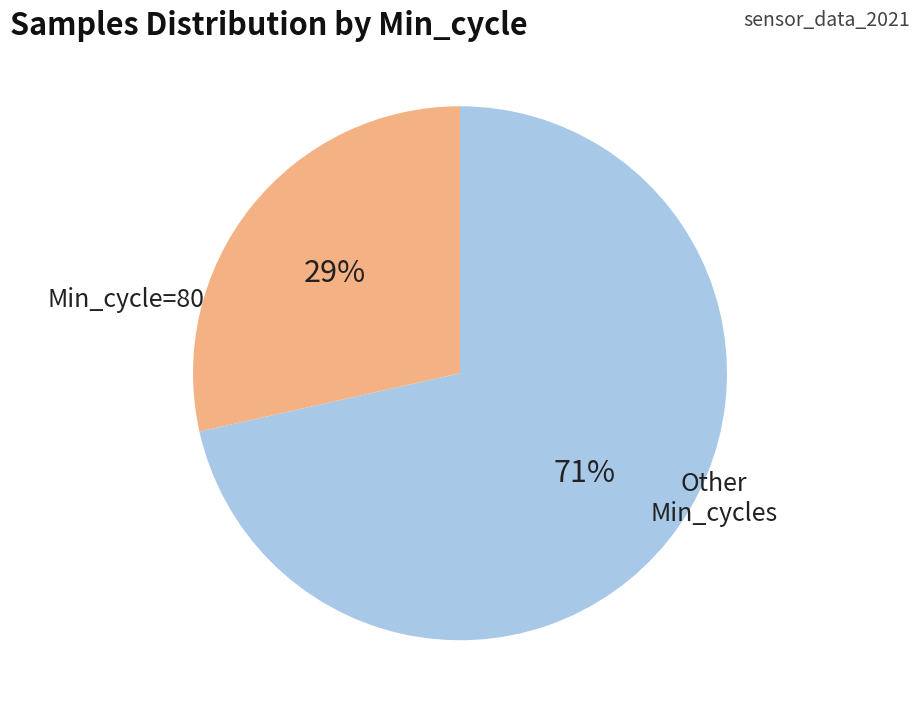

To the nearest percent, what is the average slice percentage?

50%